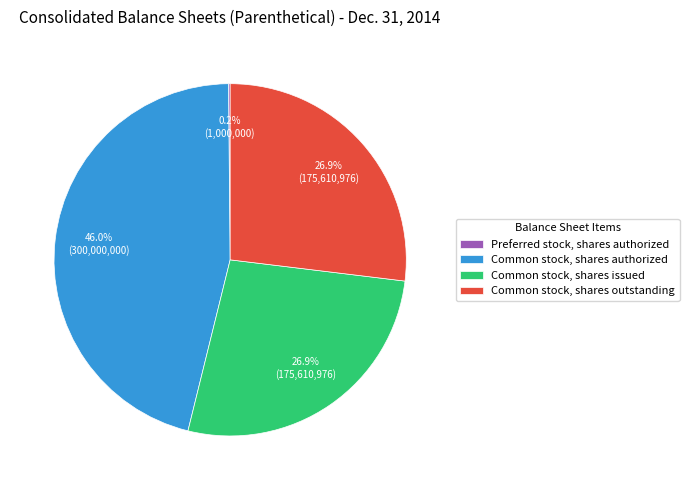

What percentage is NOT represented by Common stock, shares outstanding?

73.1%